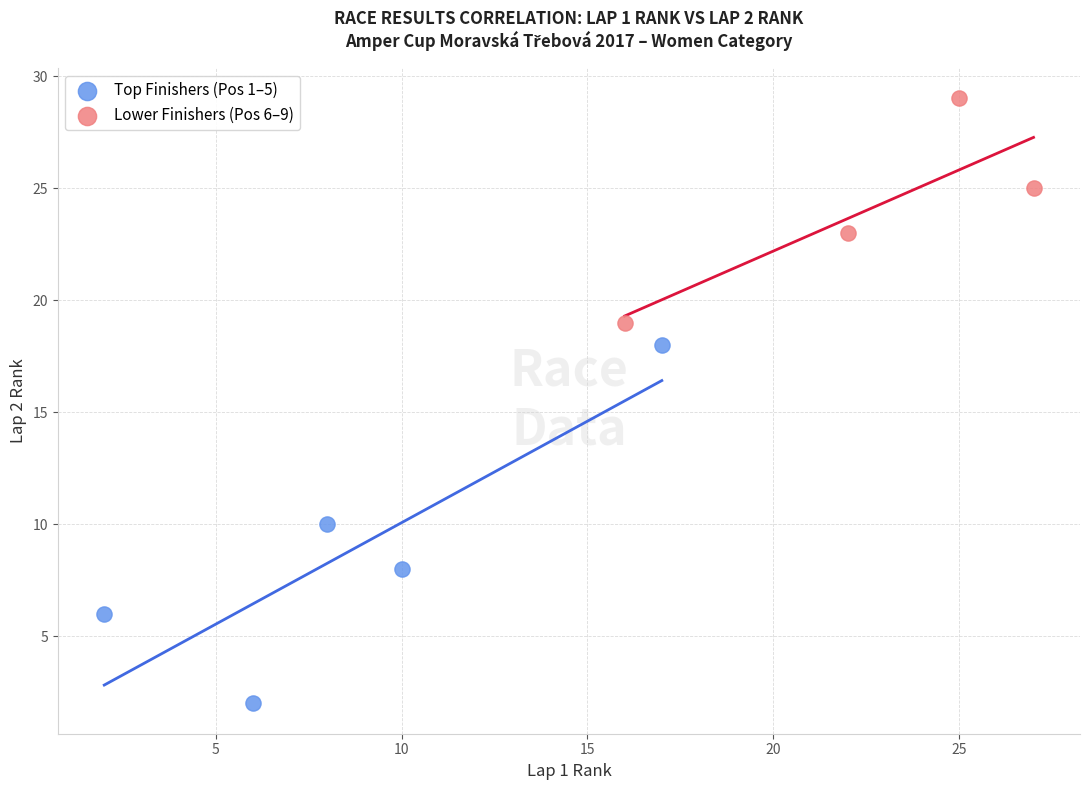

Which series reaches the maximum Y coordinate?

Lower Finishers (Pos 6–9)